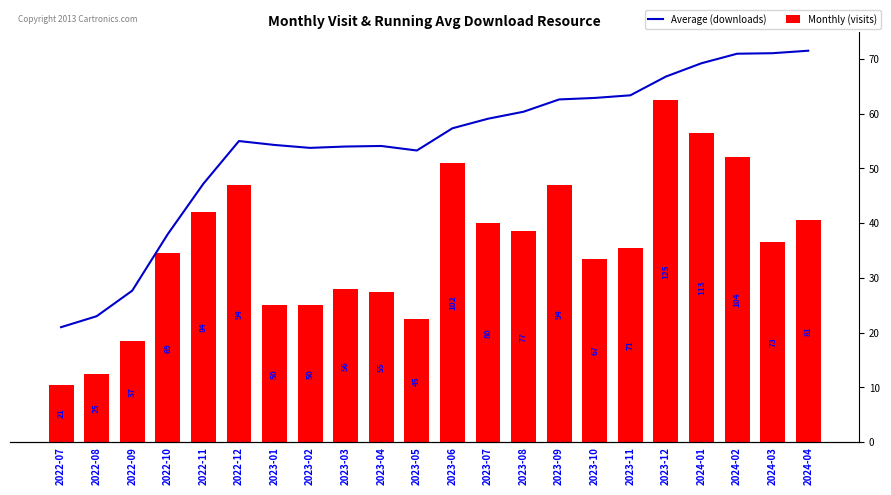

What is the approximate value of Average (downloads) at 2023-08?

60.4